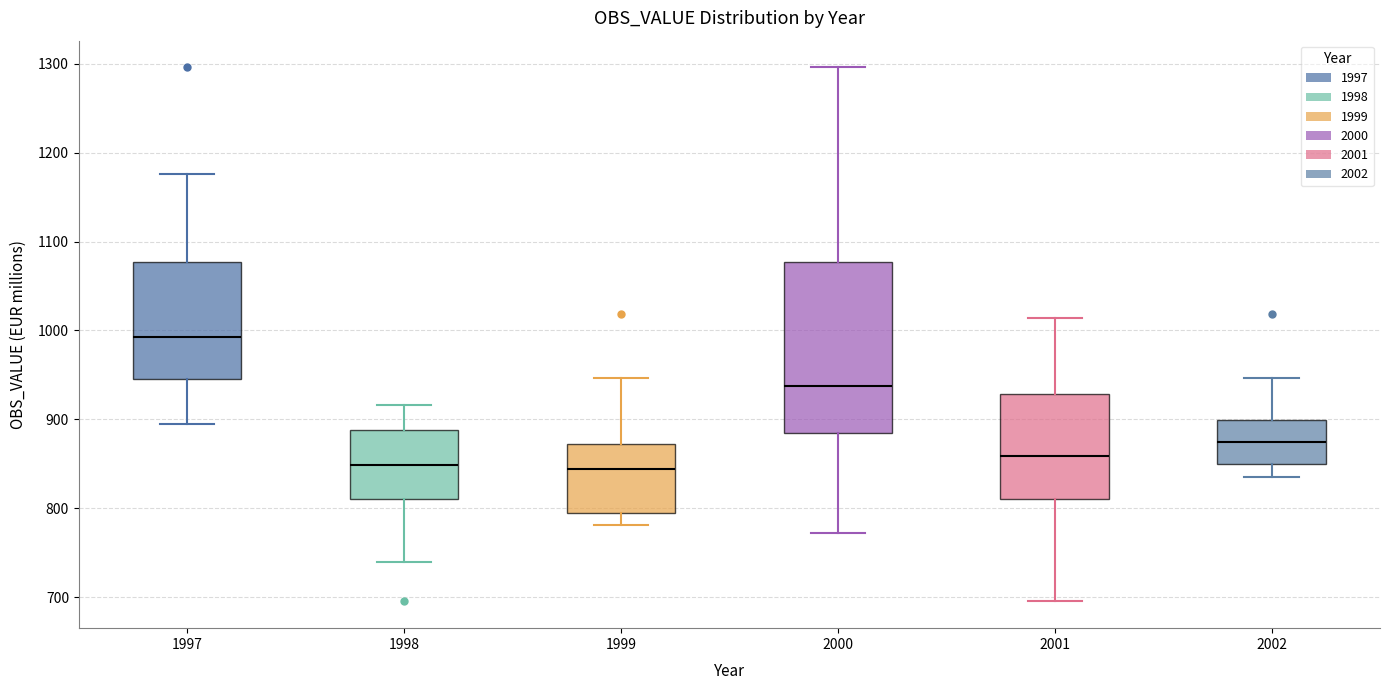

Which box is the tallest, from its lower edge to its upper edge?

2000